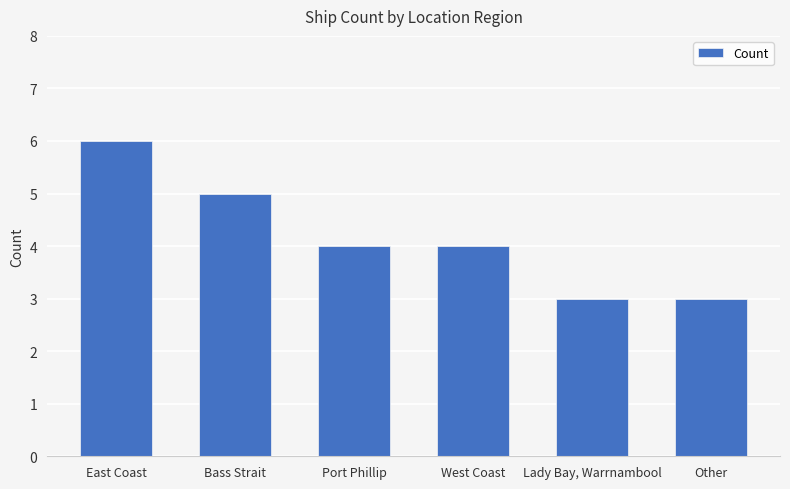

Are the bars horizontal?

No